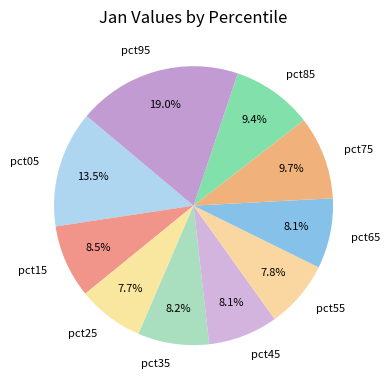

True or false: pct25 accounts for 8% of the total.

True